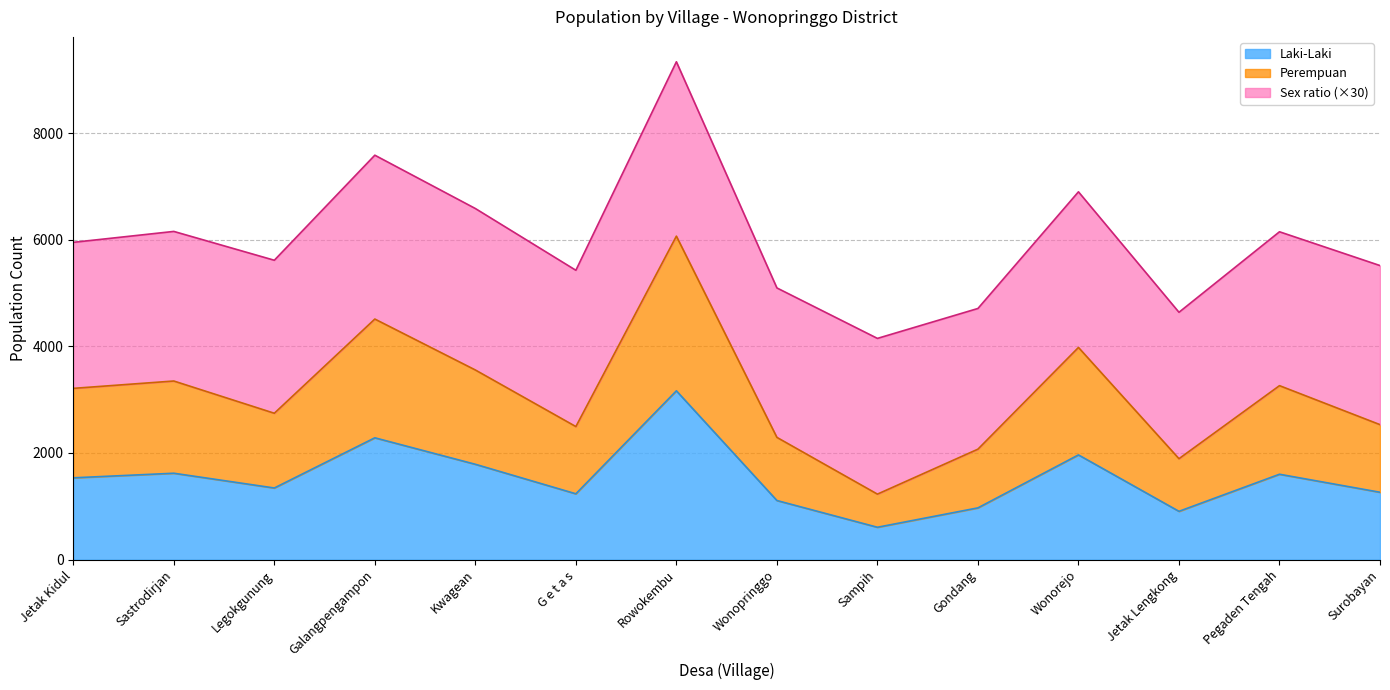

What is the label of the 12th point from the right?

Legokgunung